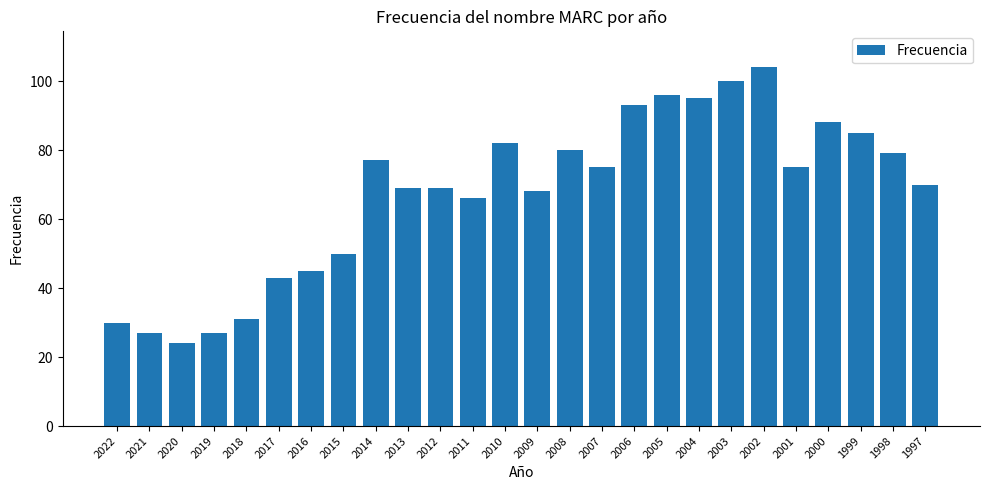

What is the difference between the second highest and minimum values?

76